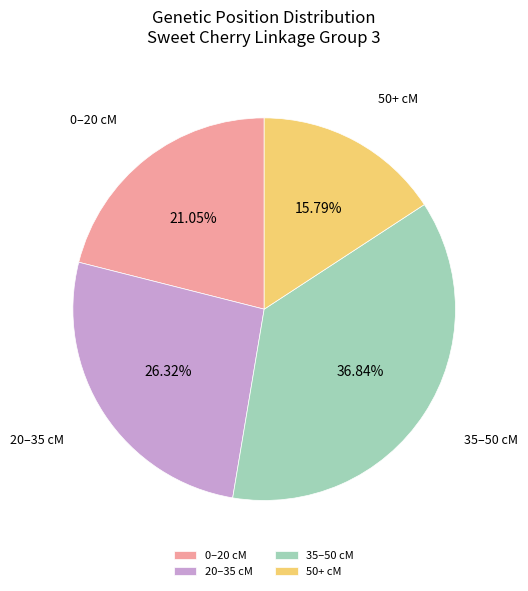

Which category has the smallest portion of the pie?

50+ cM